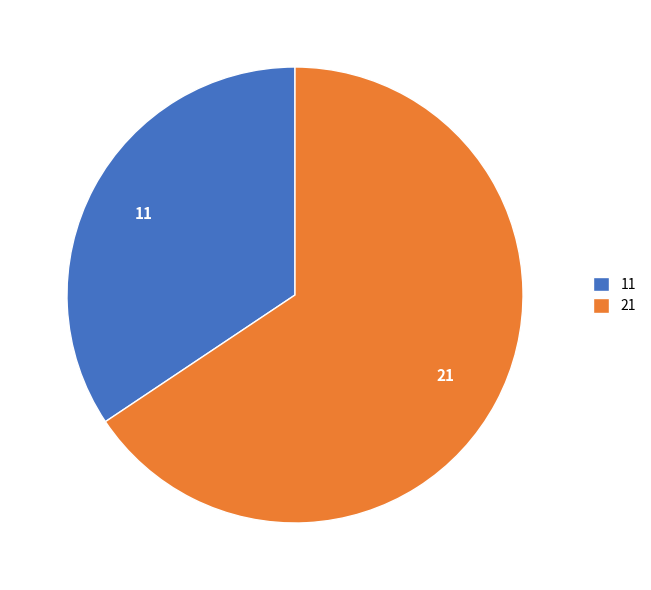

Combined, do 21 and 11 account for over 50%?

Yes